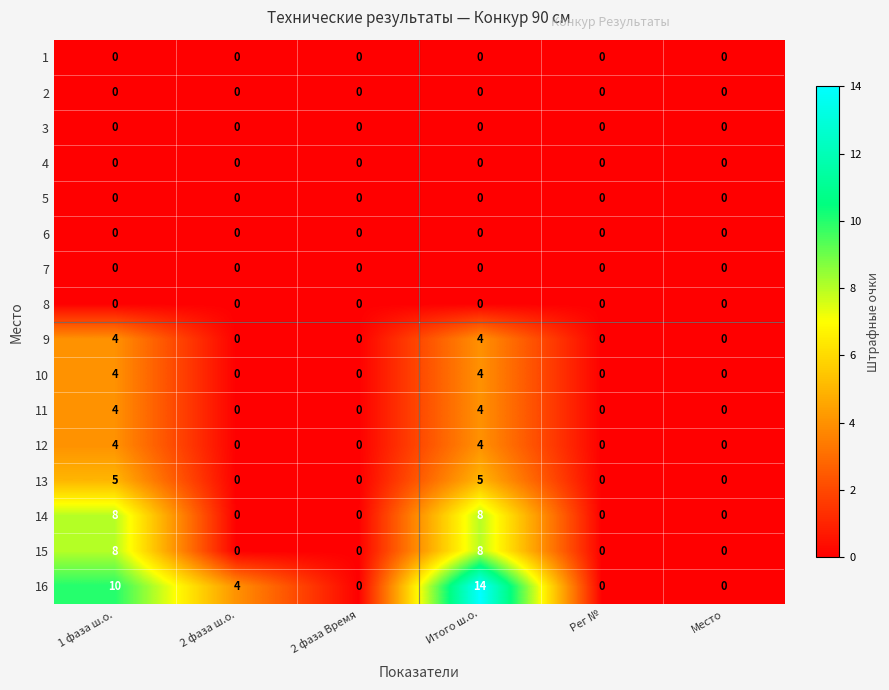

What is the difference between the maximum and minimum values in the 13 series?

5